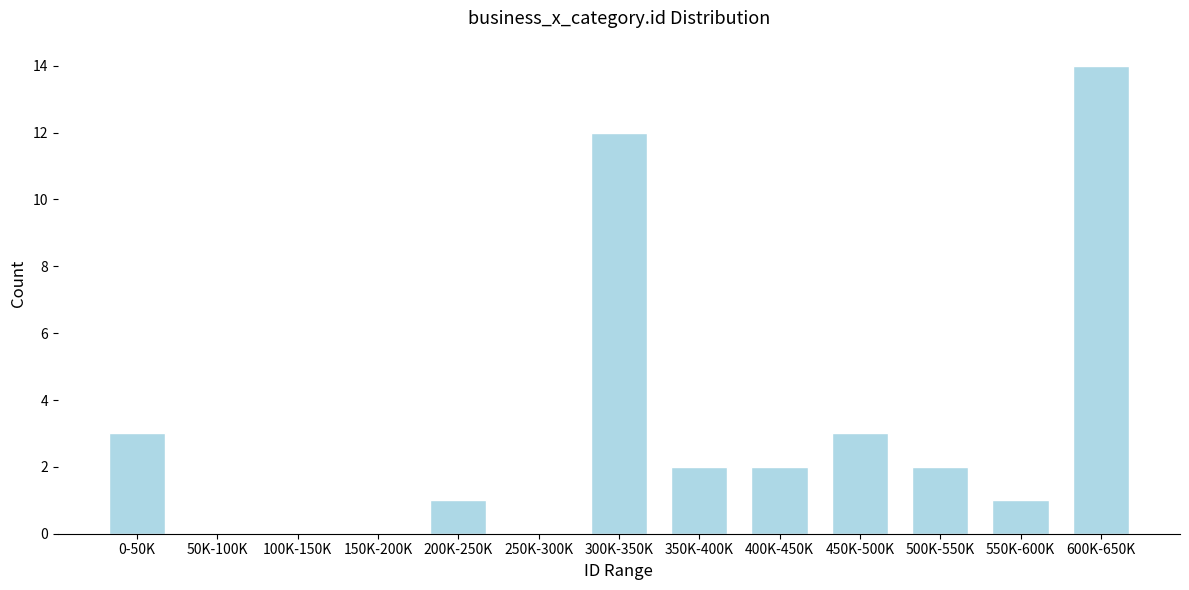

Reading left to right, what are all the values shown in this chart?

0-50K=3	50K-100K=0	100K-150K=0	150K-200K=0	200K-250K=1	250K-300K=0	300K-350K=12	350K-400K=2	400K-450K=2	450K-500K=3	500K-550K=2	550K-600K=1	600K-650K=14